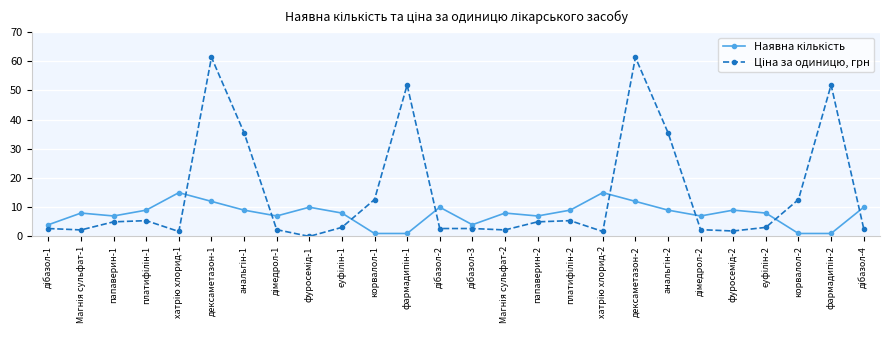

What is the difference between the highest and lowest values at папаверин-1?

2.0